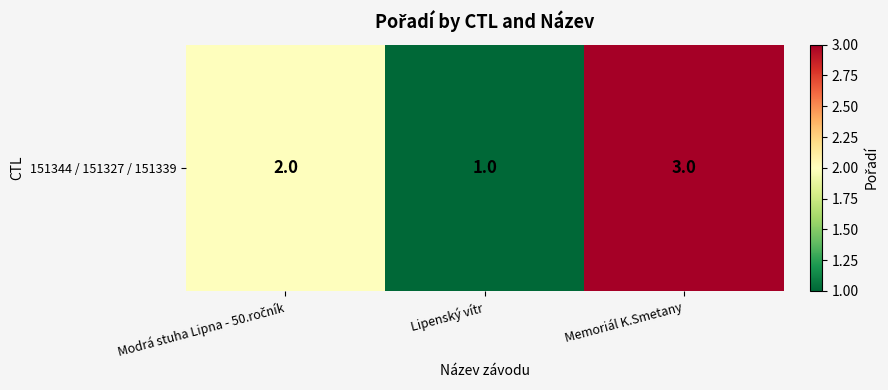

Reading left to right, what are all the values shown in this chart?

Modrá stuha Lipna - 50.ročník=2	Lipenský vítr=1	Memoriál K.Smetany=3